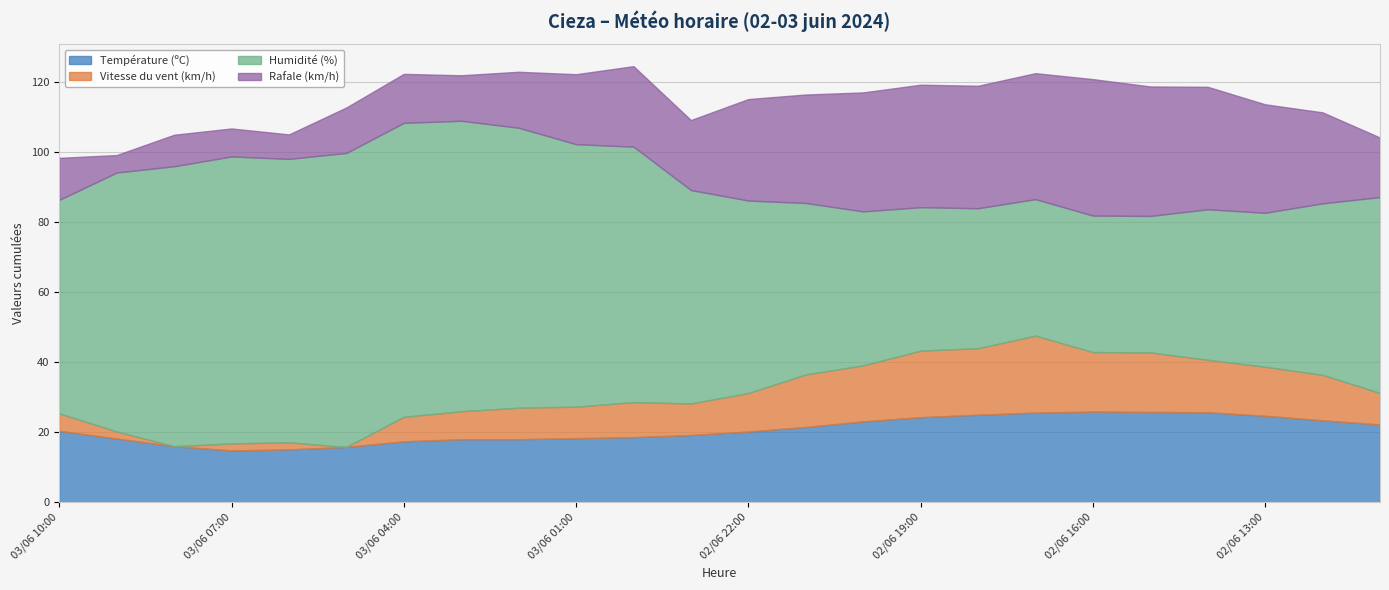

What is the difference between the maximum and minimum values in the Température (ºC) series?

11.1